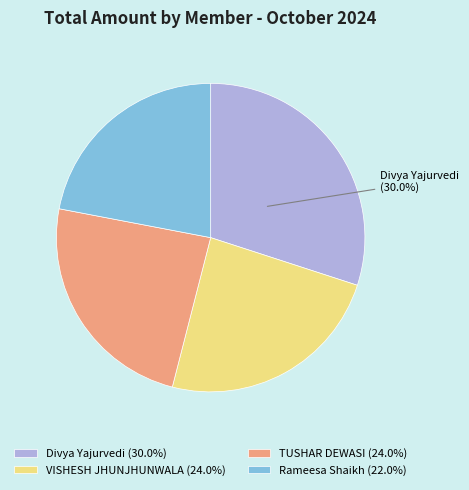

To the nearest percent, what is the average slice percentage?

25%